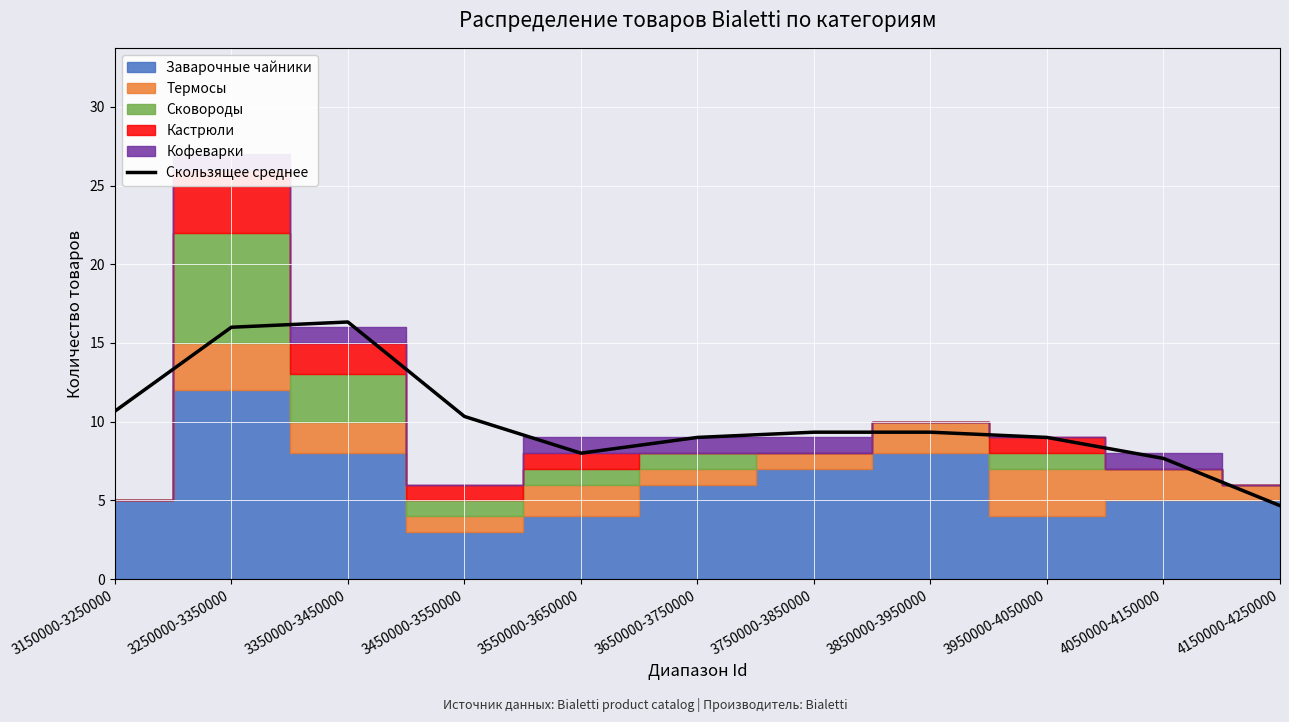

How many points are lower than both their immediate neighbors (excluding endpoints)?

1